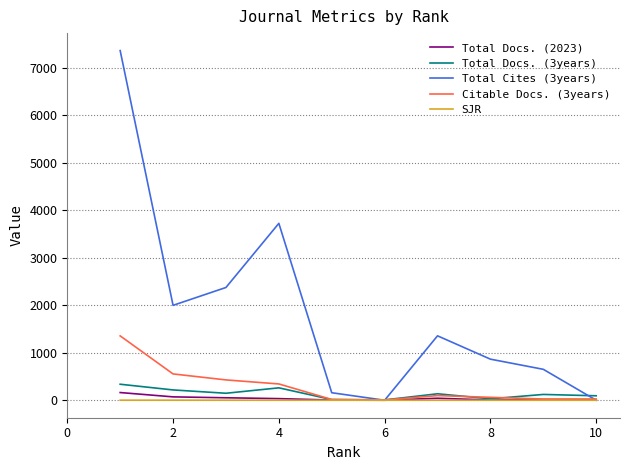

What is the maximum value for Citable Docs. (3years)?

1355.0